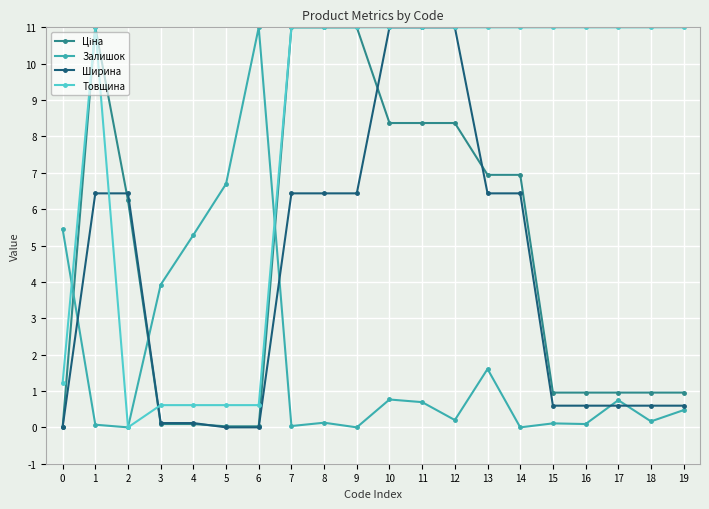

Which series has the largest total across all categories?

Товщина